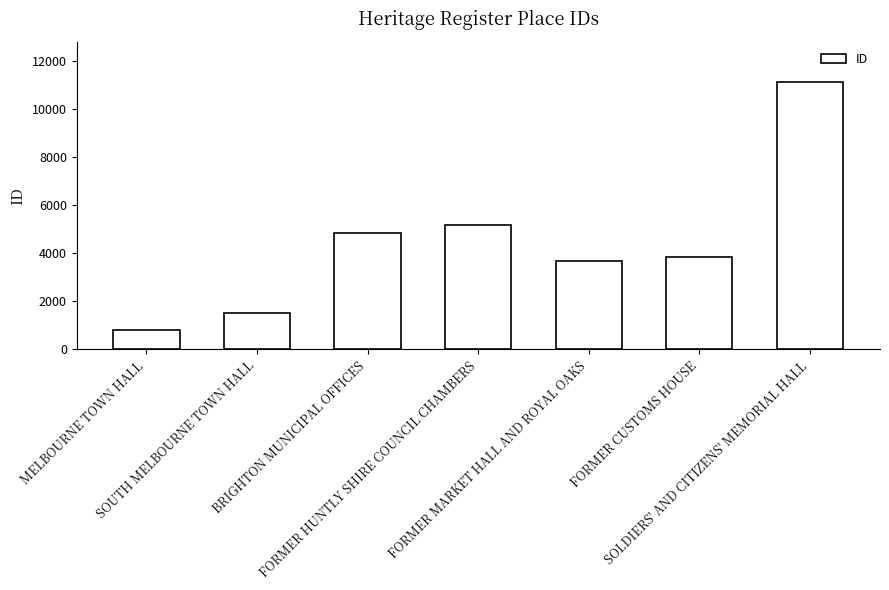

Where does the data first go above 3853?

BRIGHTON MUNICIPAL OFFICES